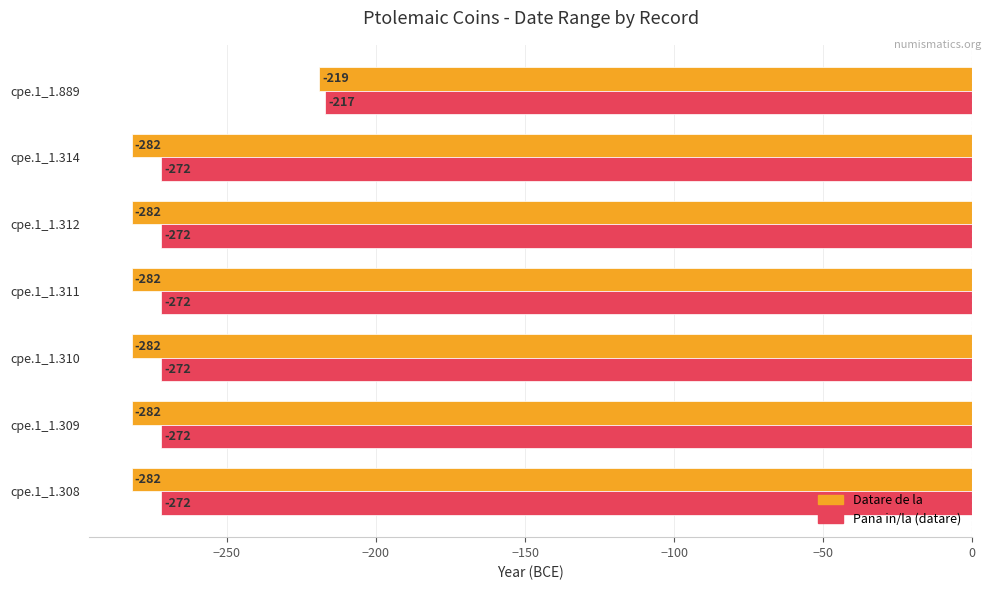

What is the greatest value displayed?

-217